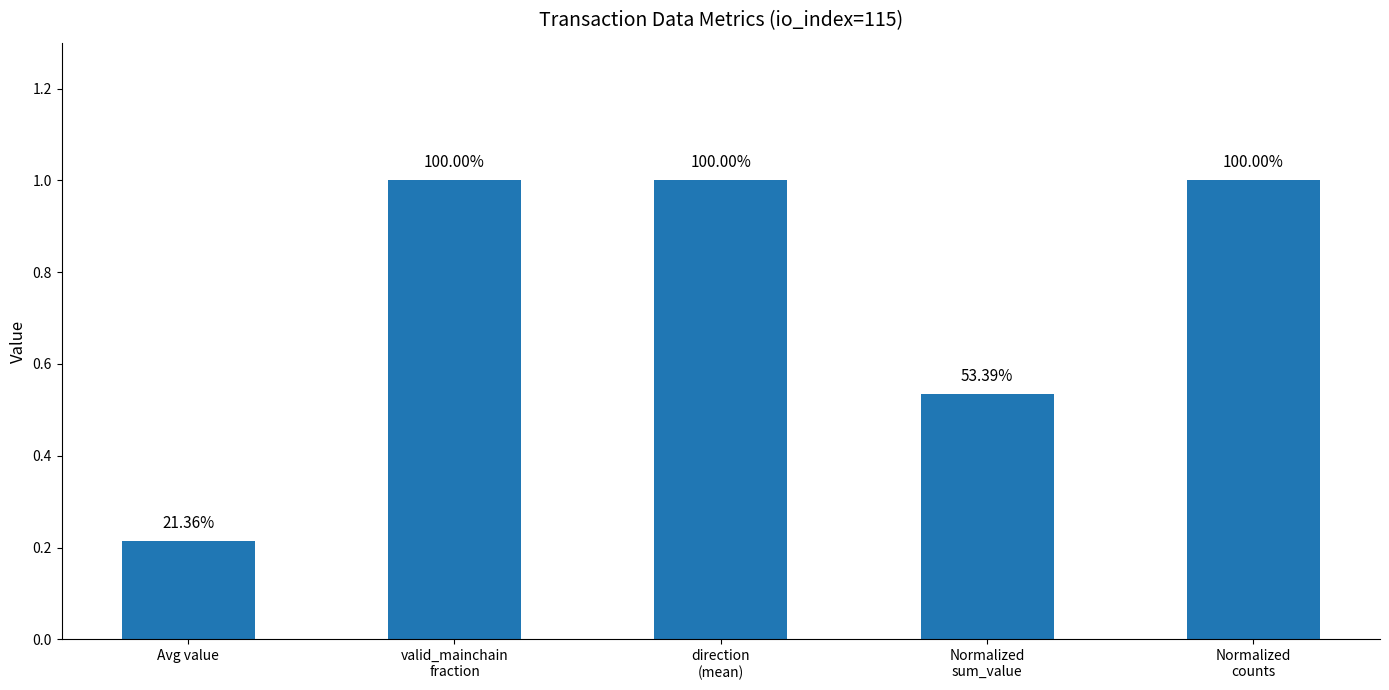

How many bars are there in total?

5